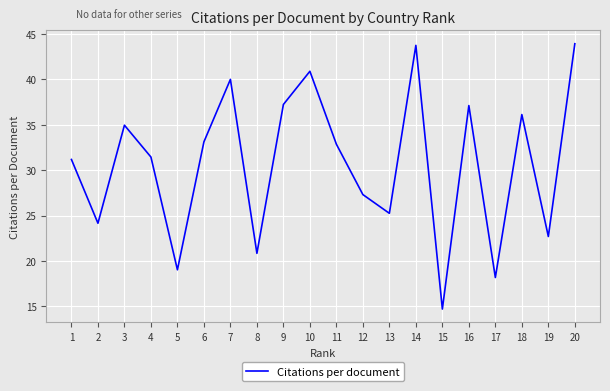

Approximately how many times larger is the value at 7 compared to 19?

1.8